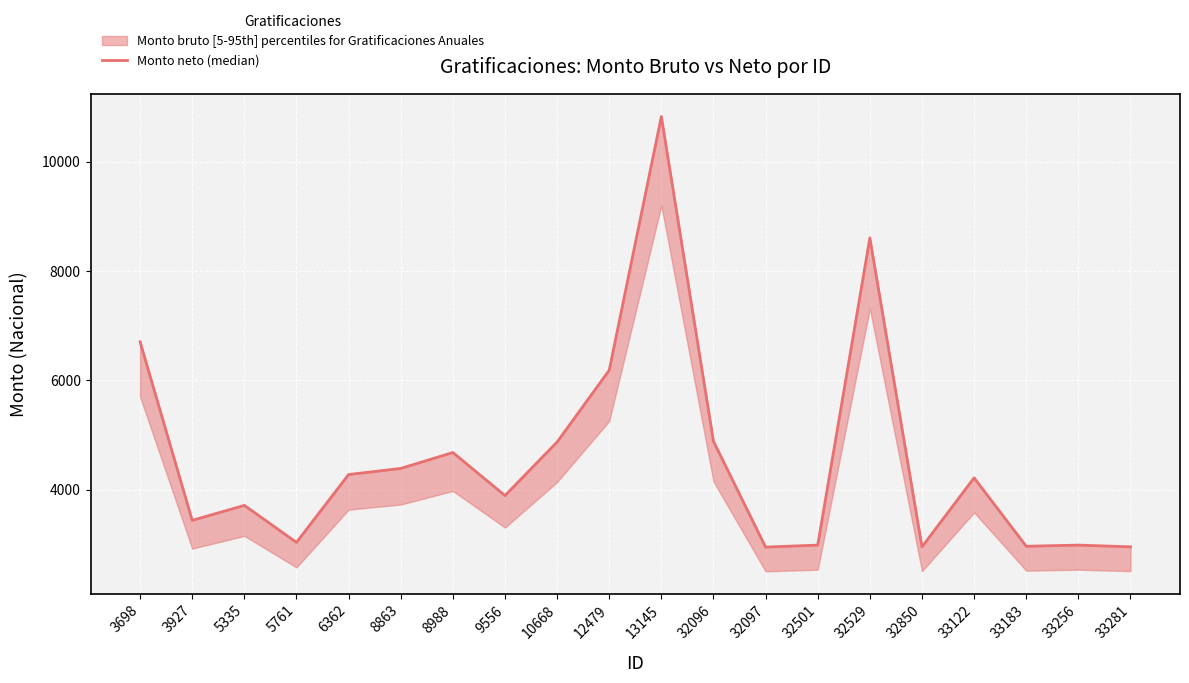

Which category has the lowest value across all series?

32097